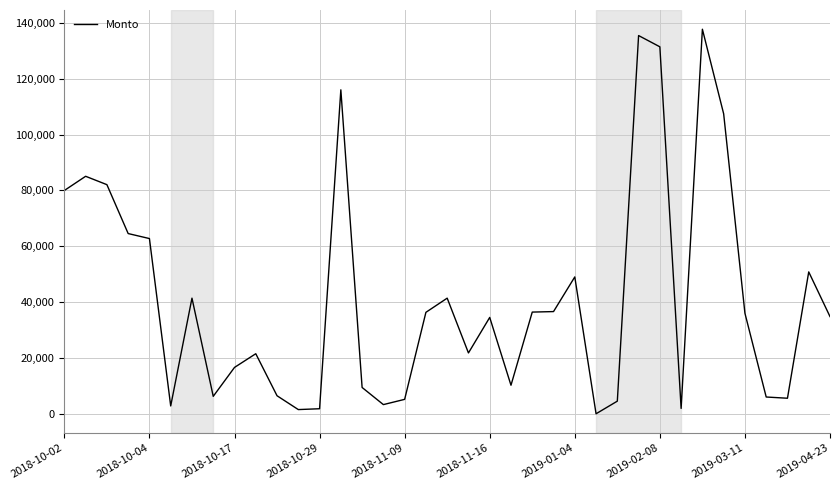

What is the greatest value displayed?

137700.0